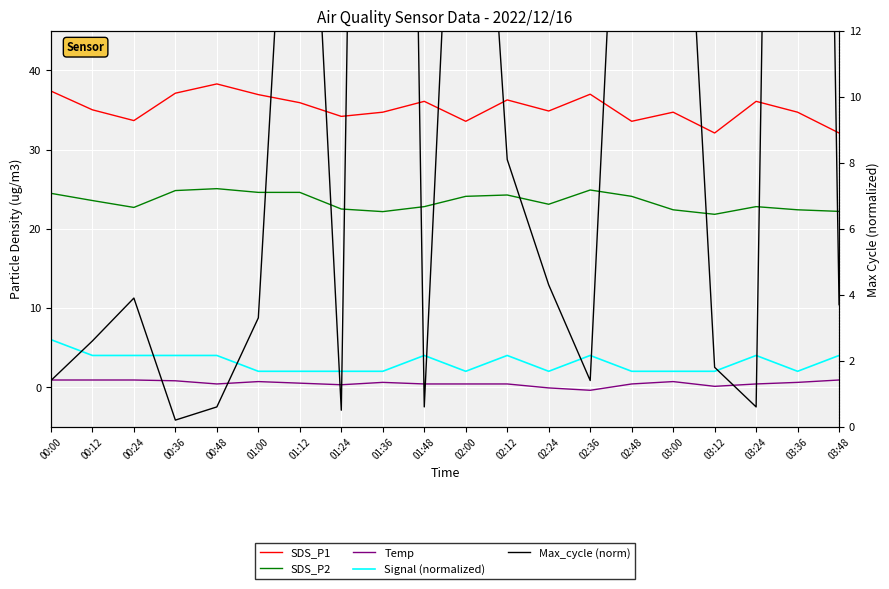

Reading right to left, list all the values displayed in this chart.

SDS_P1: 32.1	34.7	36.1	32.1	34.7	33.6	37.0	34.9	36.3	33.6	36.1	34.7	34.2	35.9	37.0	38.3	37.1	33.7	35.0	37.4
SDS_P2: 22.2	22.4	22.8	21.8	22.4	24.1	24.9	23.1	24.3	24.1	22.8	22.2	22.5	24.6	24.6	25.1	24.8	22.7	23.6	24.5
Temp: 0.9	0.6	0.4	0.1	0.7	0.4	-0.4	-0.1	0.4	0.4	0.4	0.6	0.3	0.5	0.7	0.4	0.8	0.9	0.9	0.9
Signal (normalized): 4.0	2.0	4.0	2.0	2.0	2.0	4.0	2.0	4.0	2.0	4.0	2.0	2.0	2.0	2.0	4.0	4.0	4.0	4.0	6.0
Max_cycle (norm): 3.7	80.4	0.6	1.8	24.9	27.3	1.4	4.3	8.1	27.3	0.6	80.4	0.5	25.3	3.3	0.6	0.2	3.9	2.6	1.4